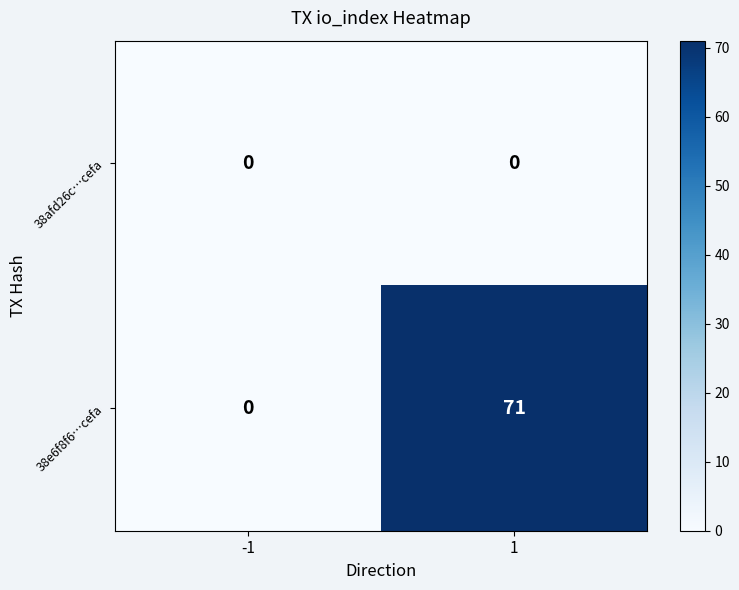

What is the greatest value displayed?

71